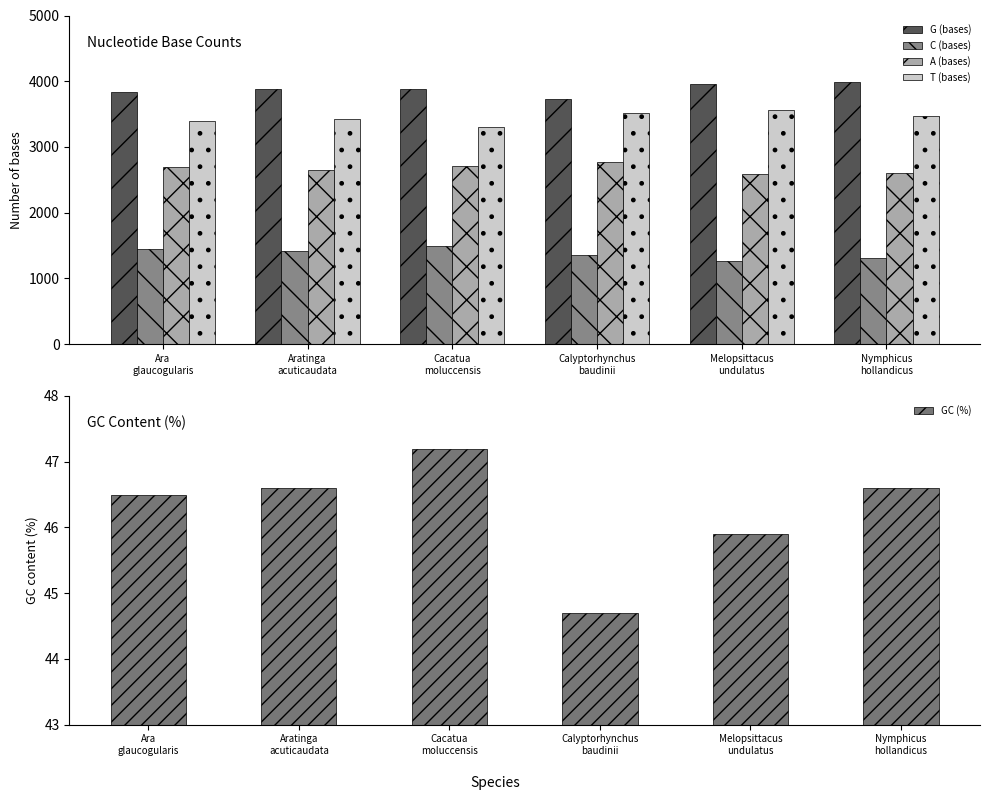

Which has a higher value, Nymphicus
hollandicus or Cacatua
moluccensis?

Nymphicus
hollandicus